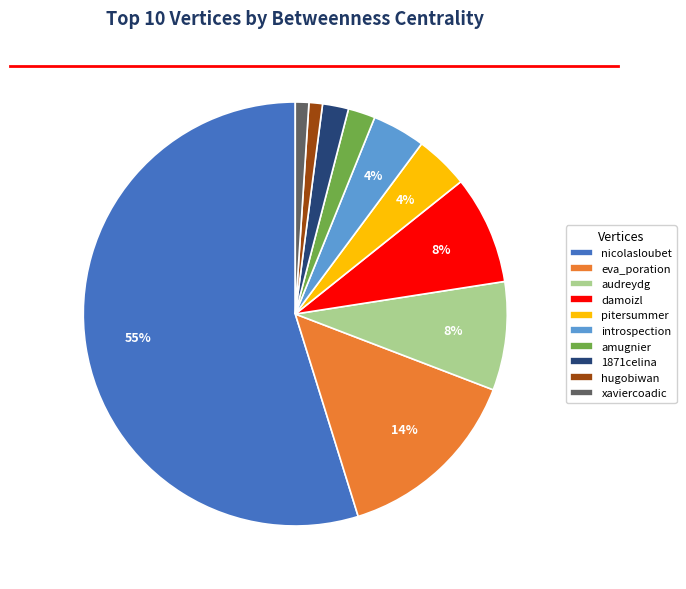

Which has a higher value, introspection or 1871celina?

introspection